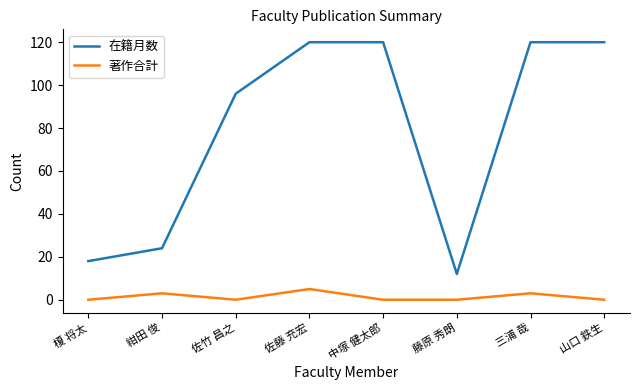

What is the maximum value shown in the chart?

120